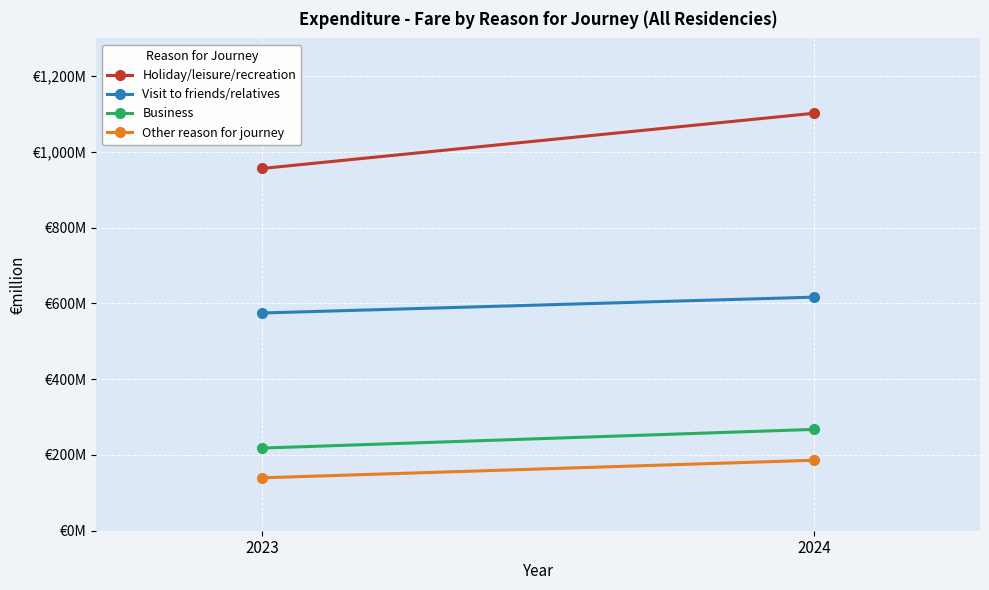

What is the difference between the maximum and minimum values in the Other reason for journey series?

46.4